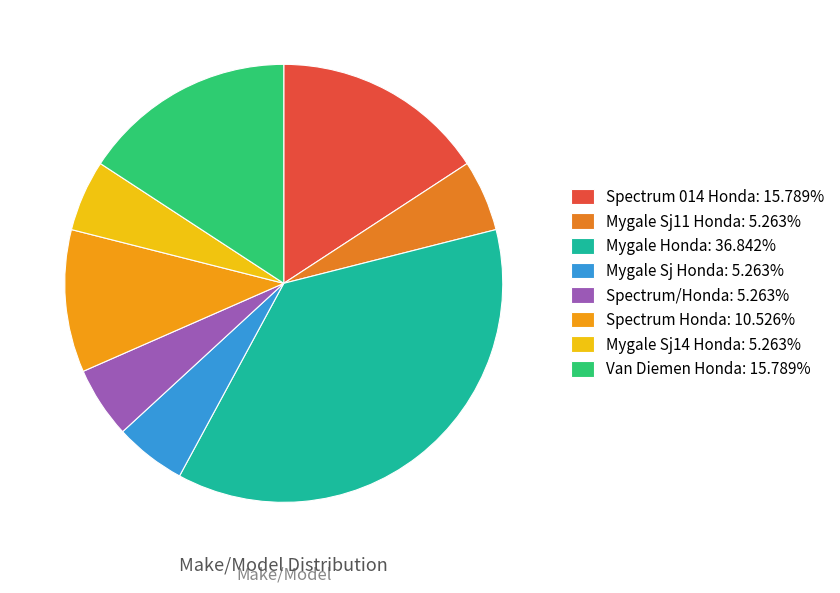

What is the ratio of the value at Mygale Sj Honda to the value at Mygale Honda?

0.1